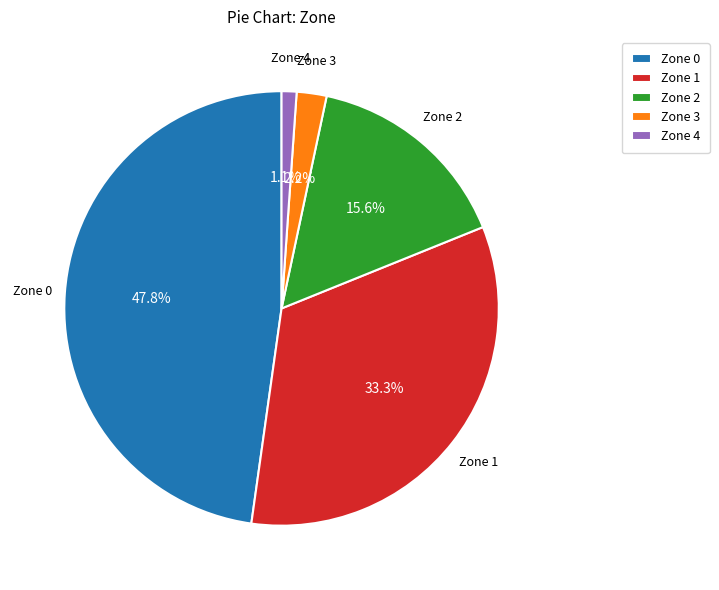

Which category has the biggest portion of the pie?

Zone 0